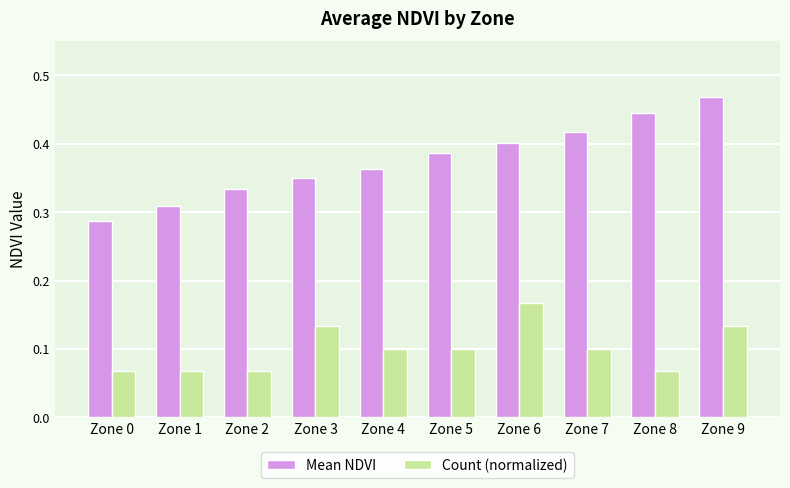

Between Zone 0 and Zone 3, which series saw the biggest shift?

Count (normalized)